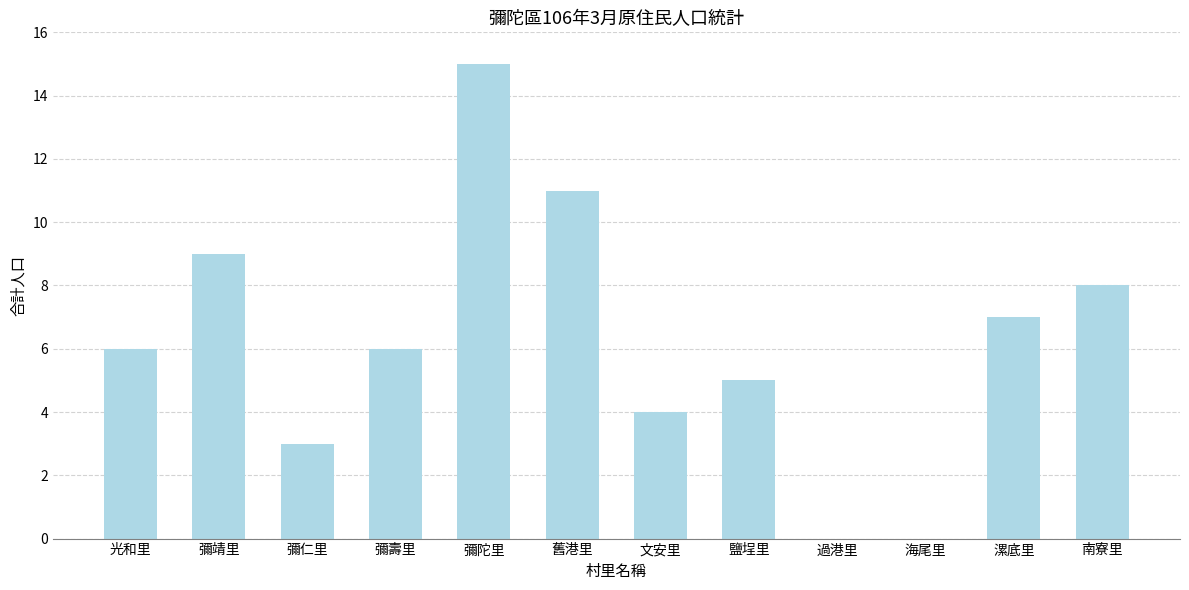

True or false: the data shows 5 at 彌靖里.

False